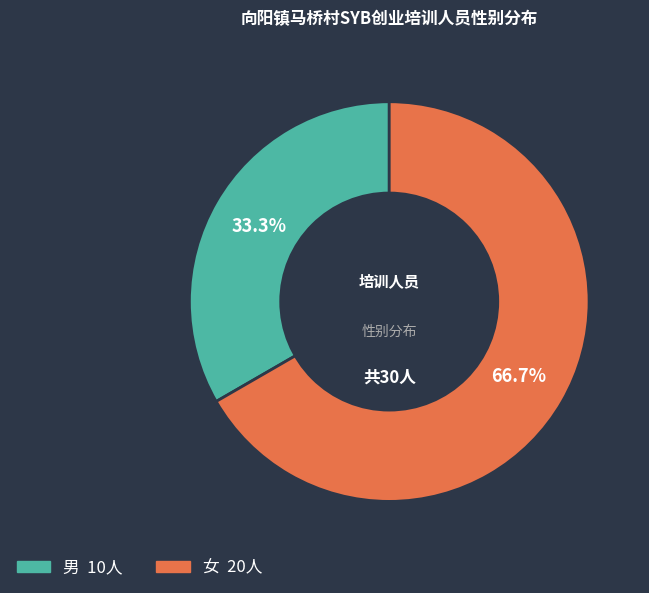

Approximately how many times larger is the value at 女 compared to 男?

2.0